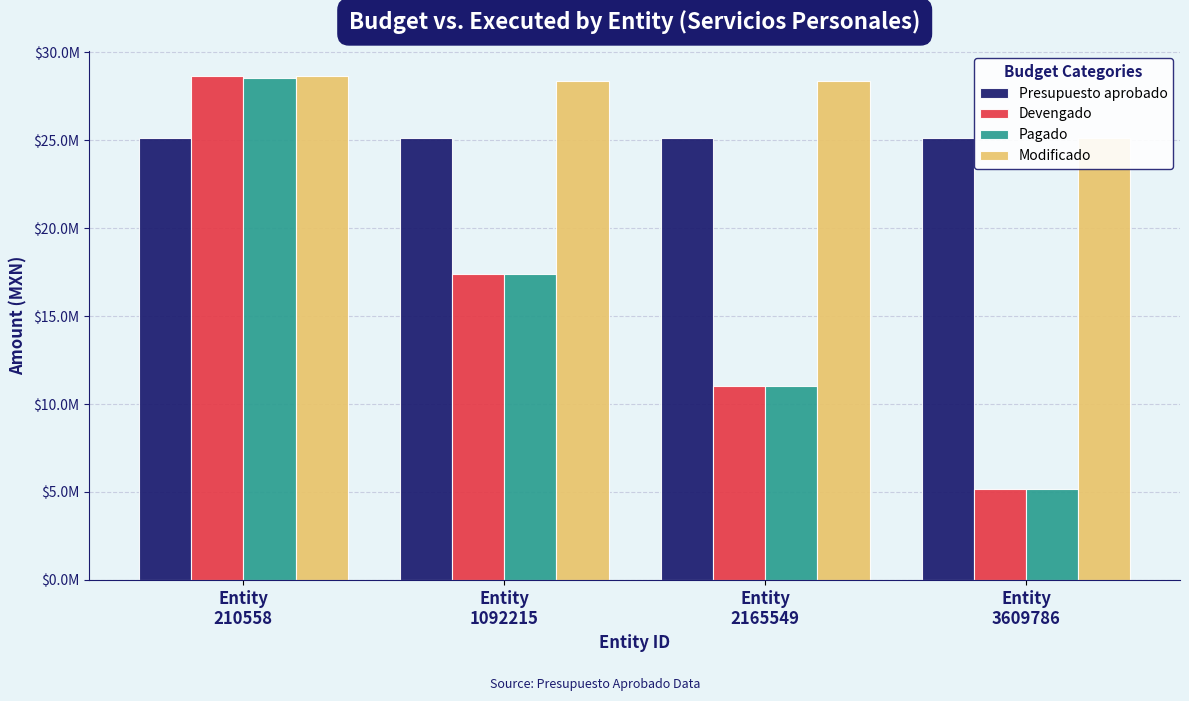

Reading right to left, what are all the values shown in this chart?

Presupuesto aprobado: 25133700.0	25133700.0	25133700.0	25133700.0
Devengado: 5191446.6	11016700.6	17417697.6	28632870.2
Pagado: 5174849.7	10996956.9	17397416.1	28531957.7
Modificado: 25133700.0	28391149.0	28391149.0	28632870.2